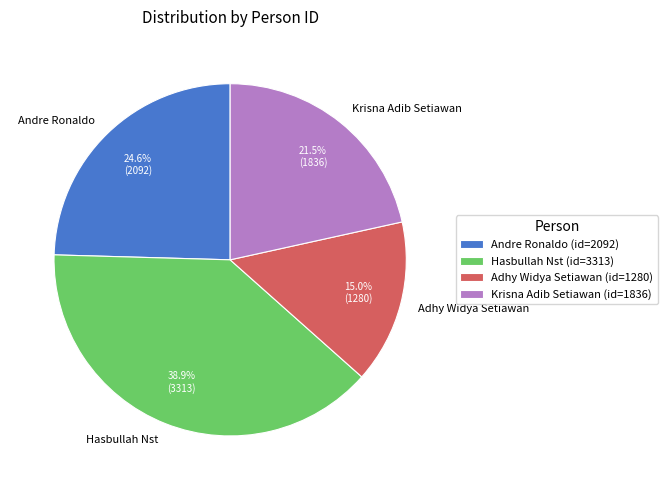

To the nearest percent, what is the difference between the Krisna Adib Setiawan and Hasbullah Nst slice percentages?

17%